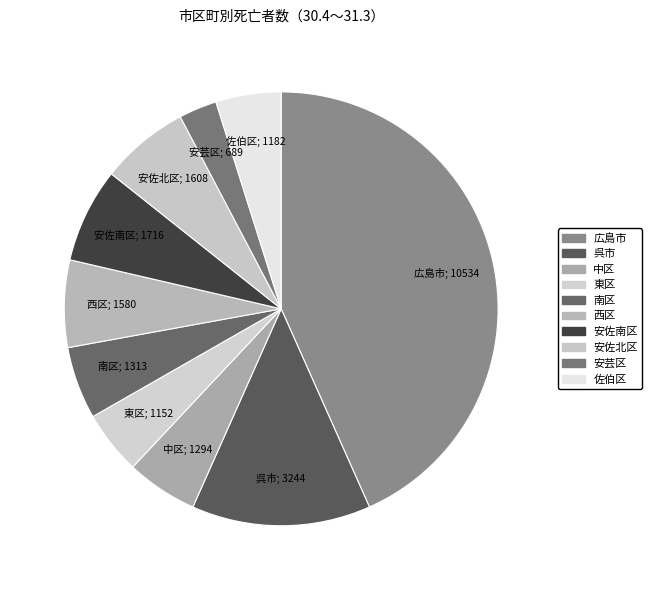

Count the number of slices in the pie.

10